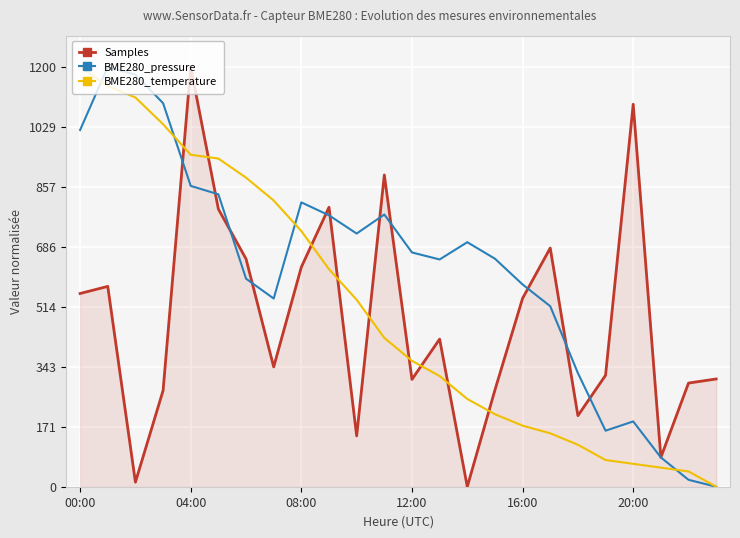

Does the chart display data point markers on the line(s)?

No